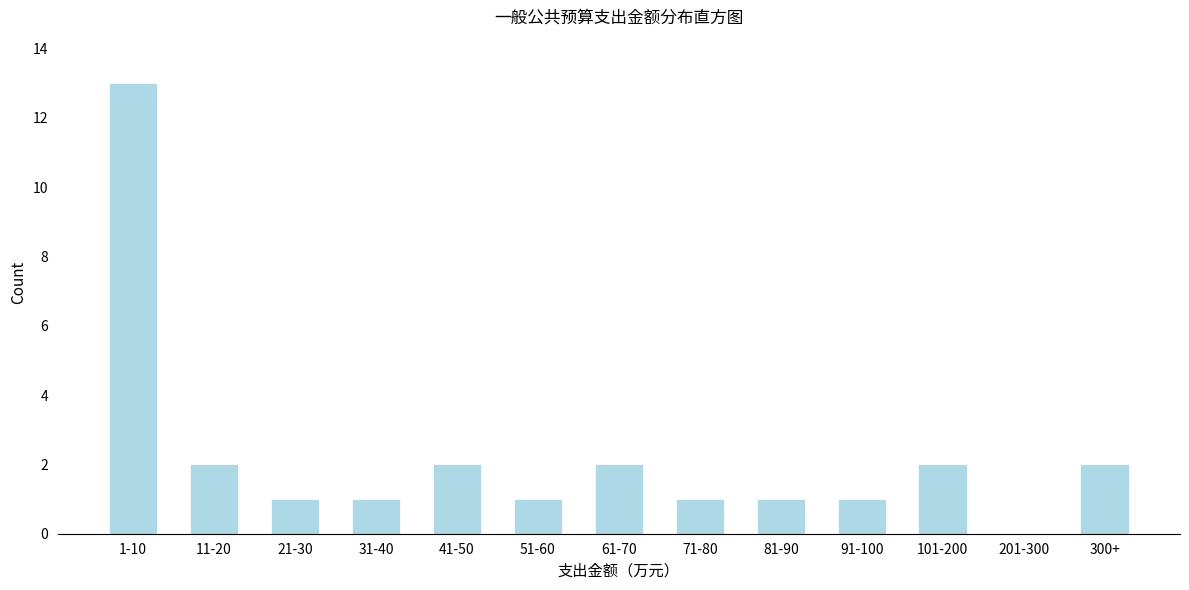

Reading left to right, list all the values displayed in this chart.

1-10=13	11-20=2	21-30=1	31-40=1	41-50=2	51-60=1	61-70=2	71-80=1	81-90=1	91-100=1	101-200=2	201-300=0	300+=2